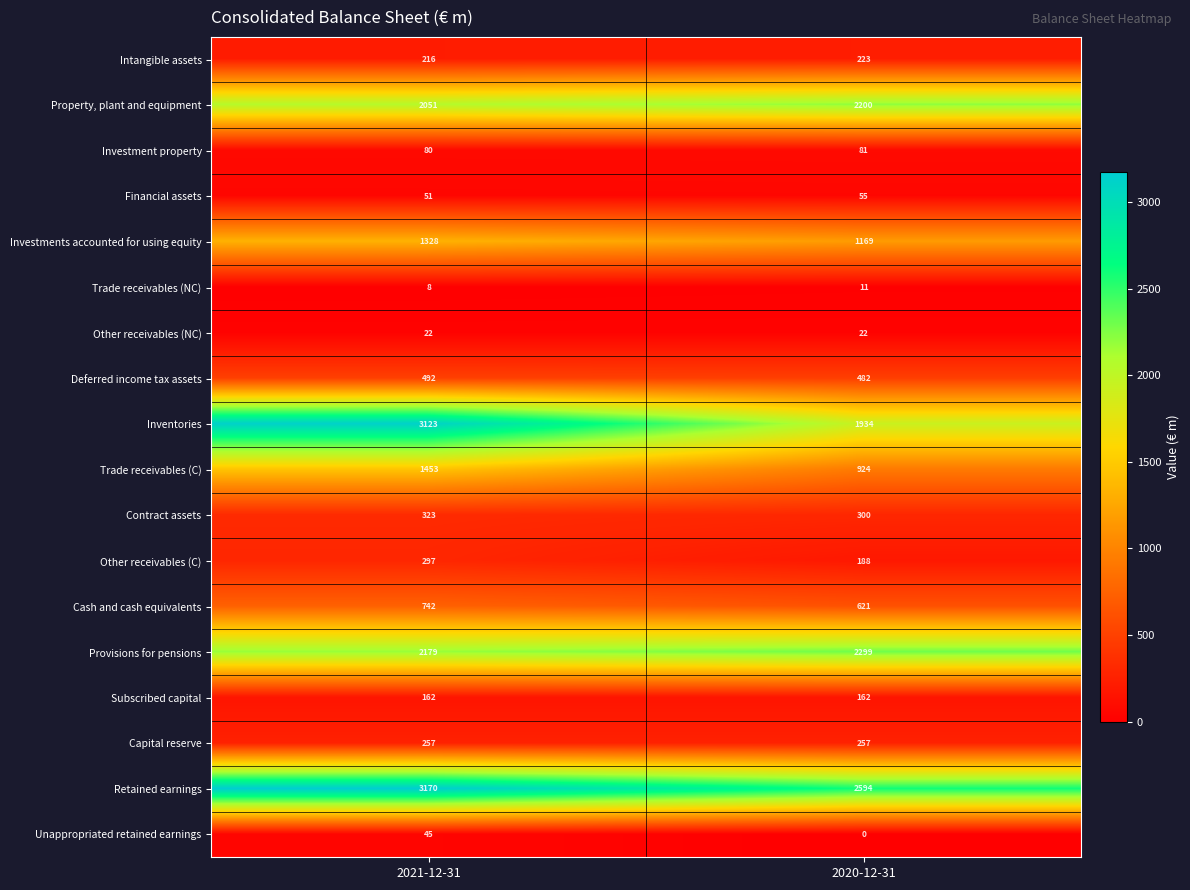

What value does the Trade receivables (C) series have at 2021-12-31?

1453